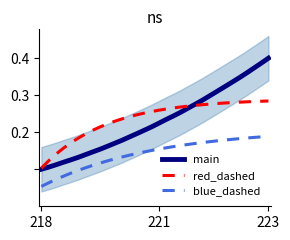

What is the value of the blue_dashed point at the 17th from the left?

0.2